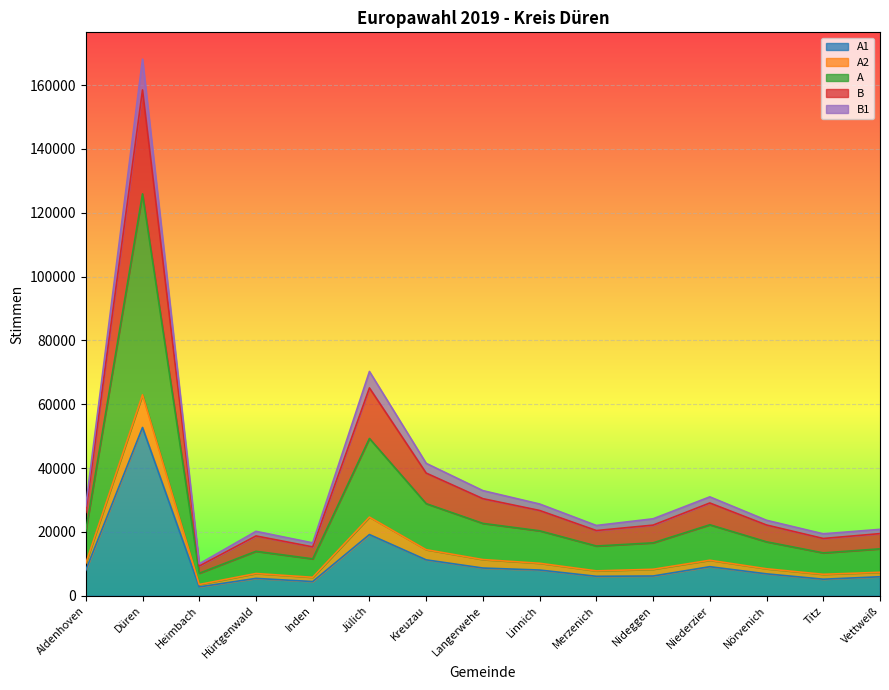

True or false: A2 and B1 cross at least once.

False